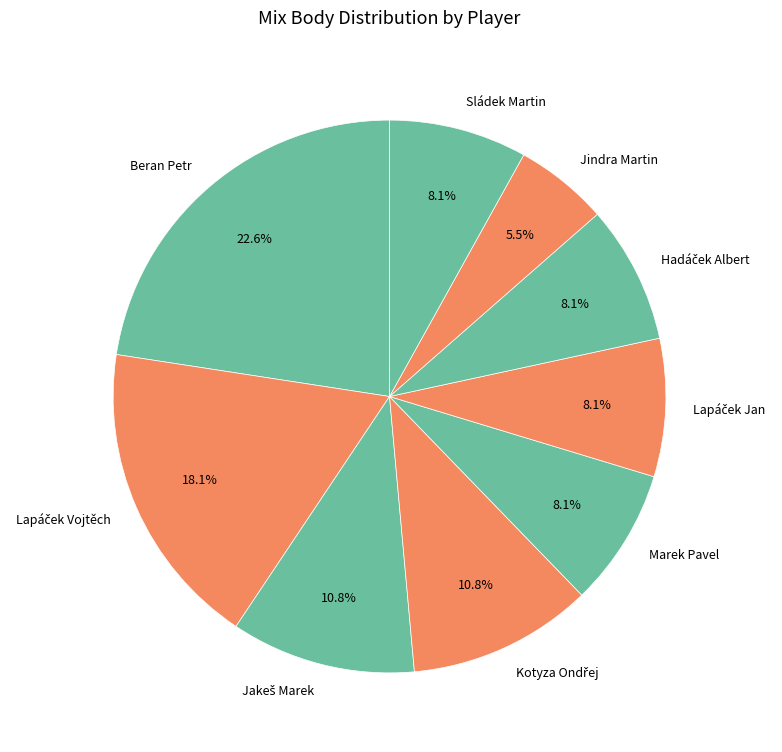

What is the largest slice in the pie chart?

Beran Petr